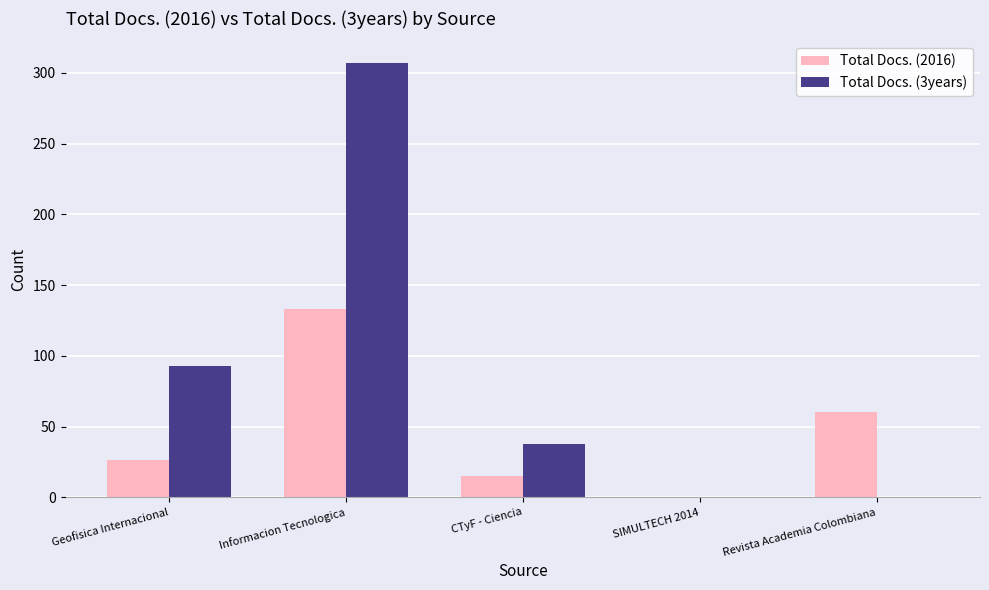

Which series changed the most between SIMULTECH 2014 and Revista Academia Colombiana?

Total Docs. (2016)